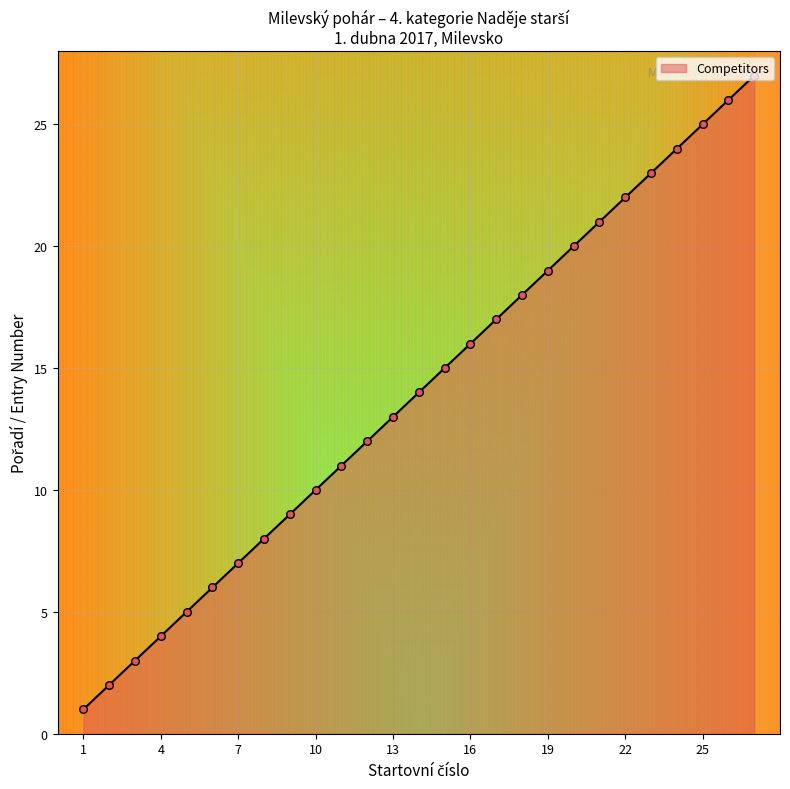

What is the difference between the maximum and minimum values?

26